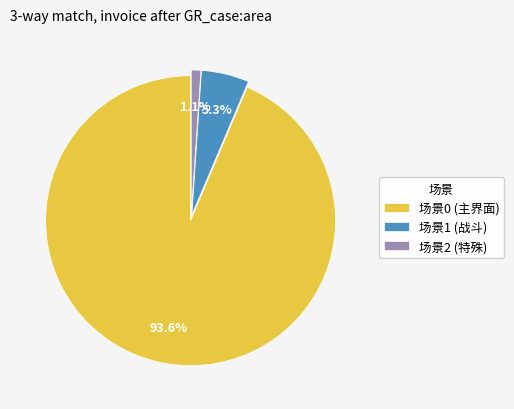

To the nearest percent, what is the average slice percentage?

33%